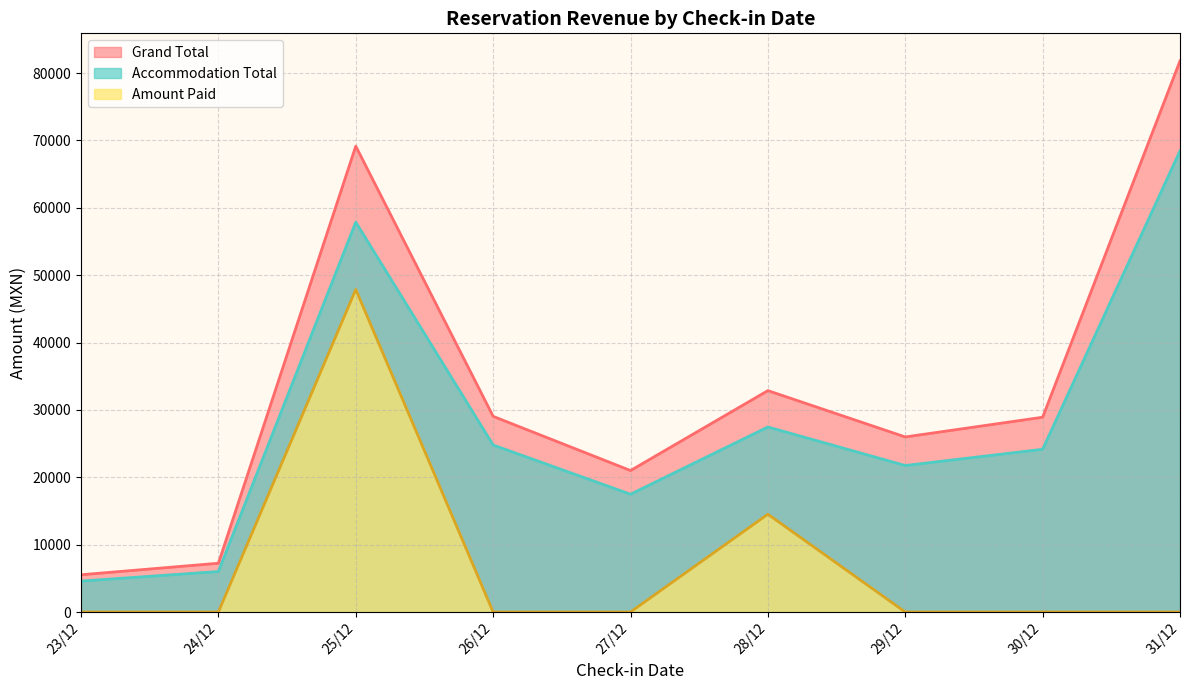

The value of Accommodation Total at 31/12 is 22306.6. True or false?

False